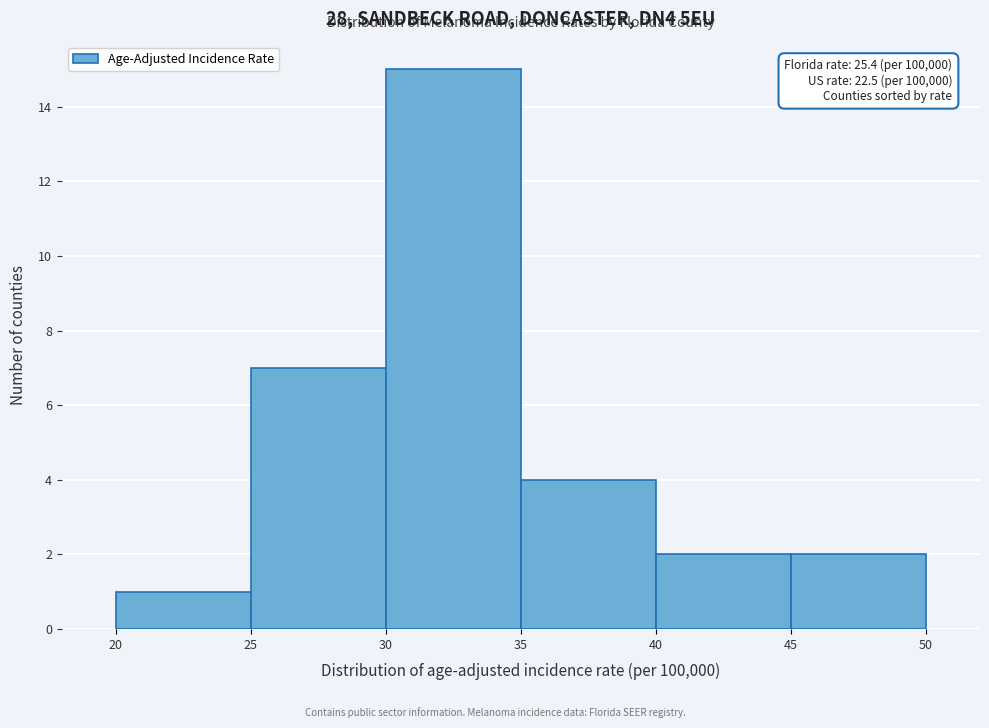

Over which range of the x-axis is the bar tallest?

30 to 35